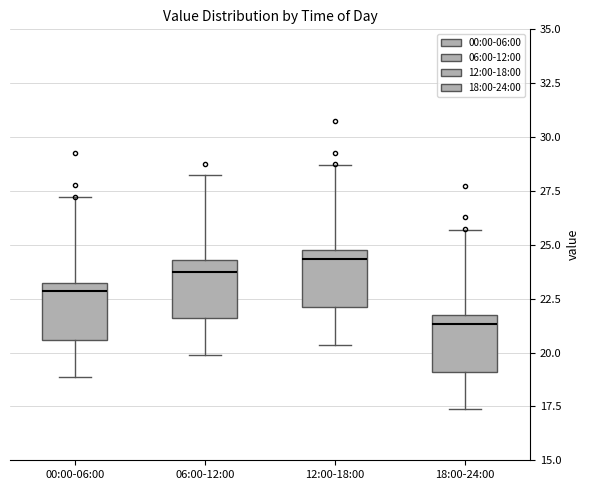

Which box's median line is the highest?

12:00-18:00